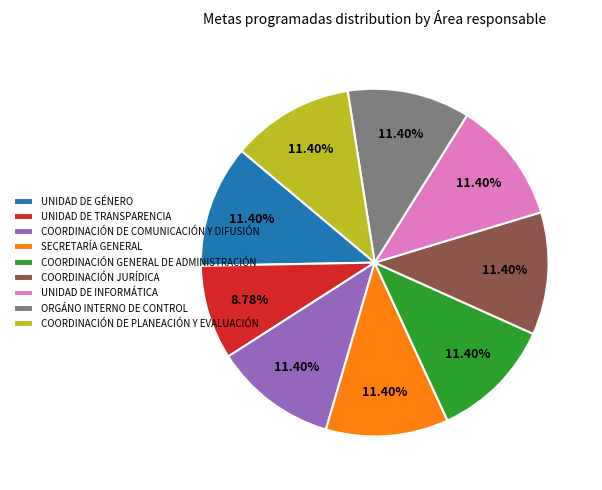

True or false: SECRETARÍA GENERAL accounts for 11% of the total.

True